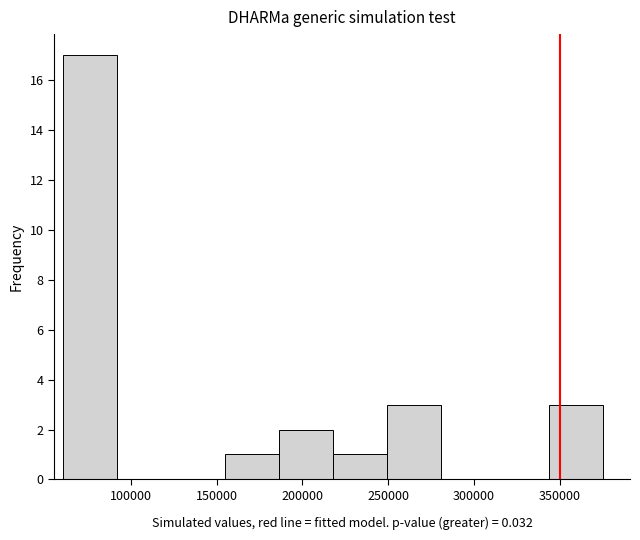

Over which range of the x-axis is the bar tallest?

60000 to 90000